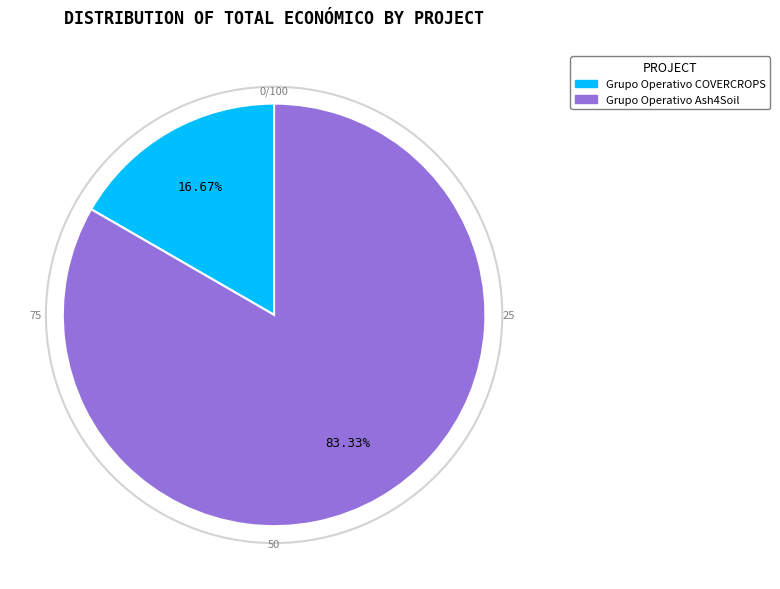

To the nearest percent, what is the combined percentage of Grupo Operativo Ash4Soil and Grupo Operativo COVERCROPS?

100%